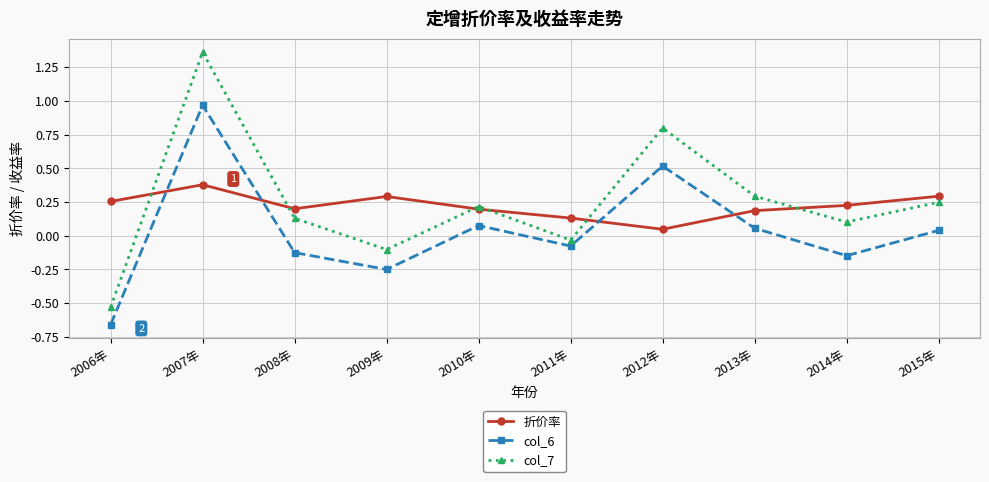

Is the value of col_6 at 2008年 greater than the value of 折价率 at 2011年?

No